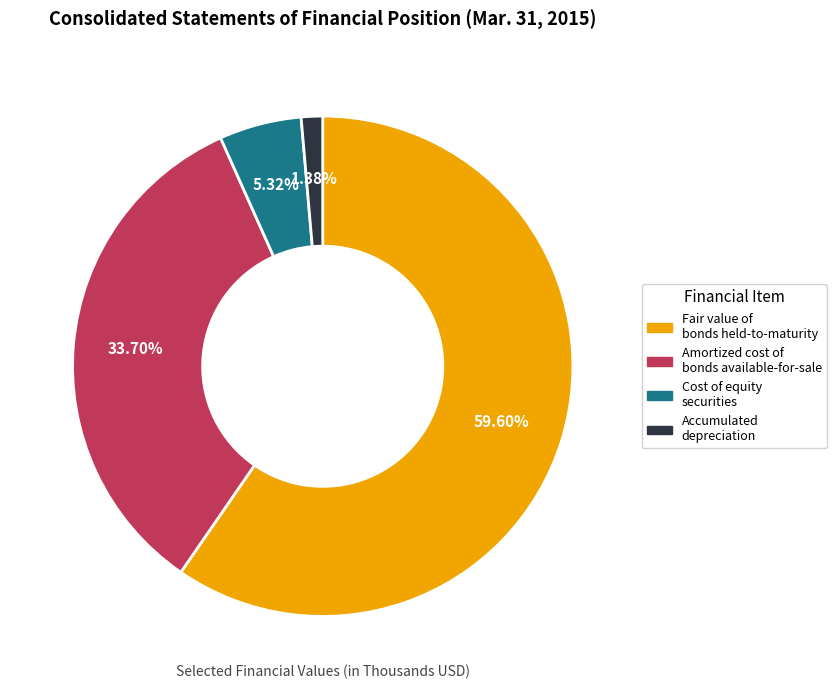

Rank the categories by value from highest to lowest.

Fair value of bonds held-to-maturity, Amortized cost of bonds available-for-sale, Cost of equity securities, Accumulated depreciation